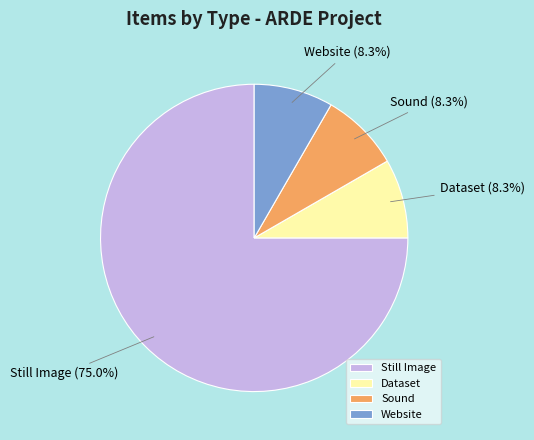

Between Website and Still Image, which is larger?

Still Image